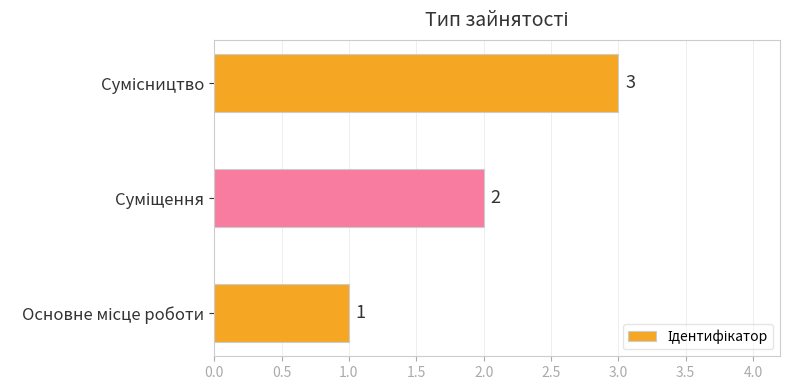

What is the maximum value shown in the chart?

3